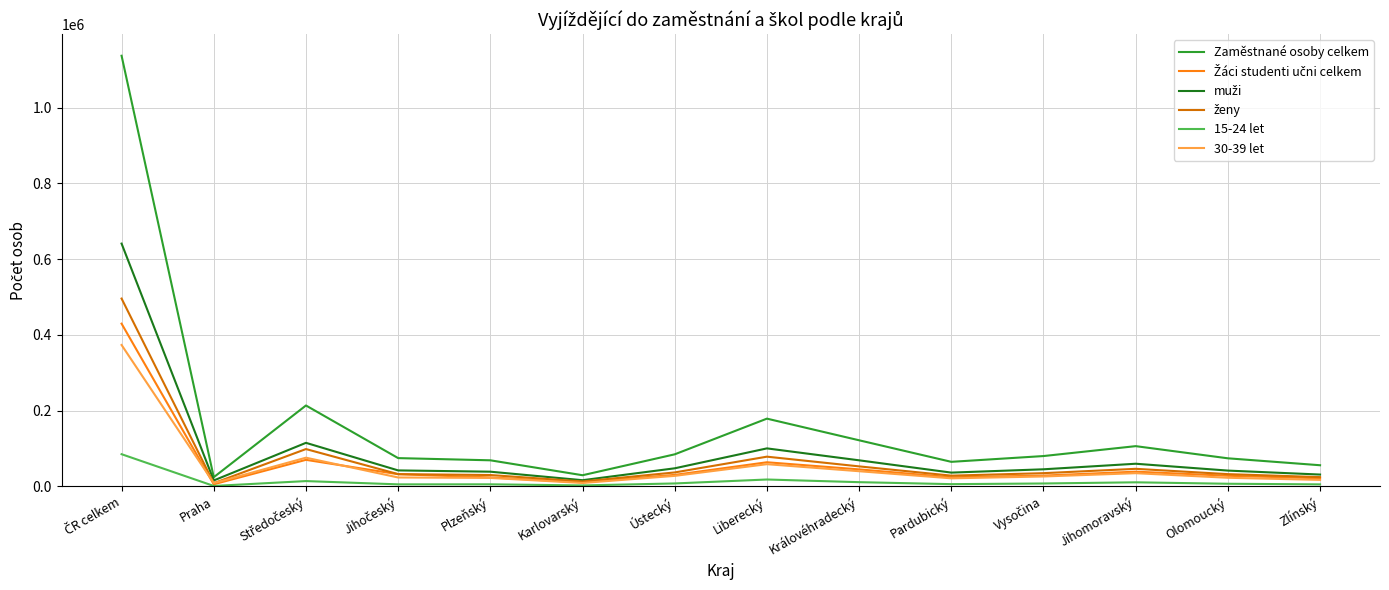

What is the maximum value shown in the chart?

1137176